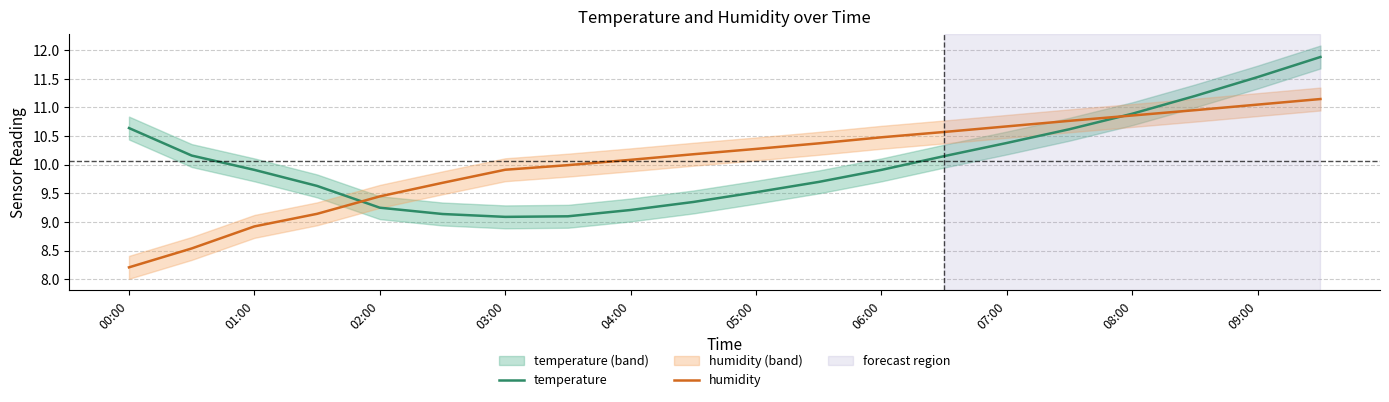

Is the value of humidity at 07:00 greater than the value of temperature at 09:00?

No